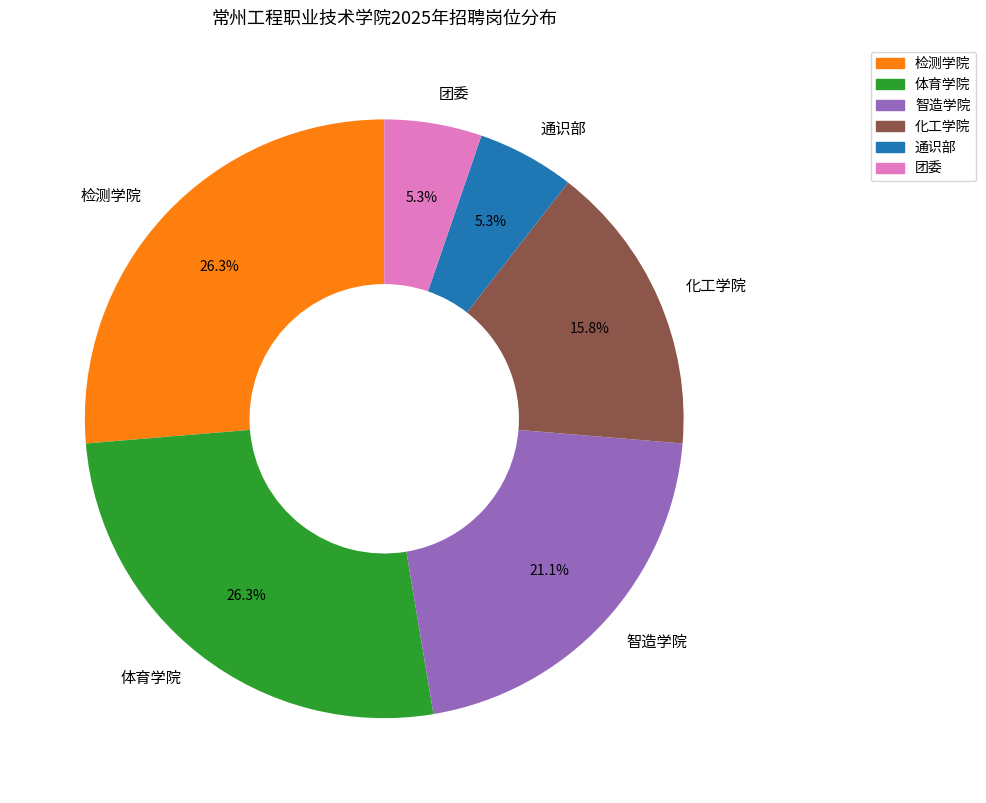

What portion of the pie excludes 化工学院?

84.2%